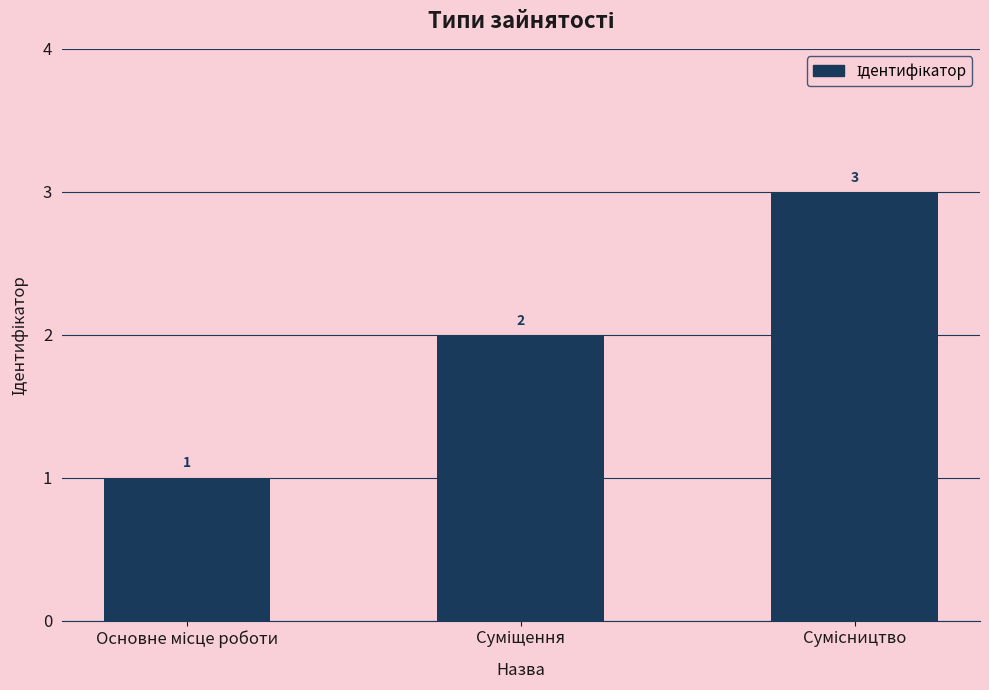

What is the value of the 3rd bar from the left?

3